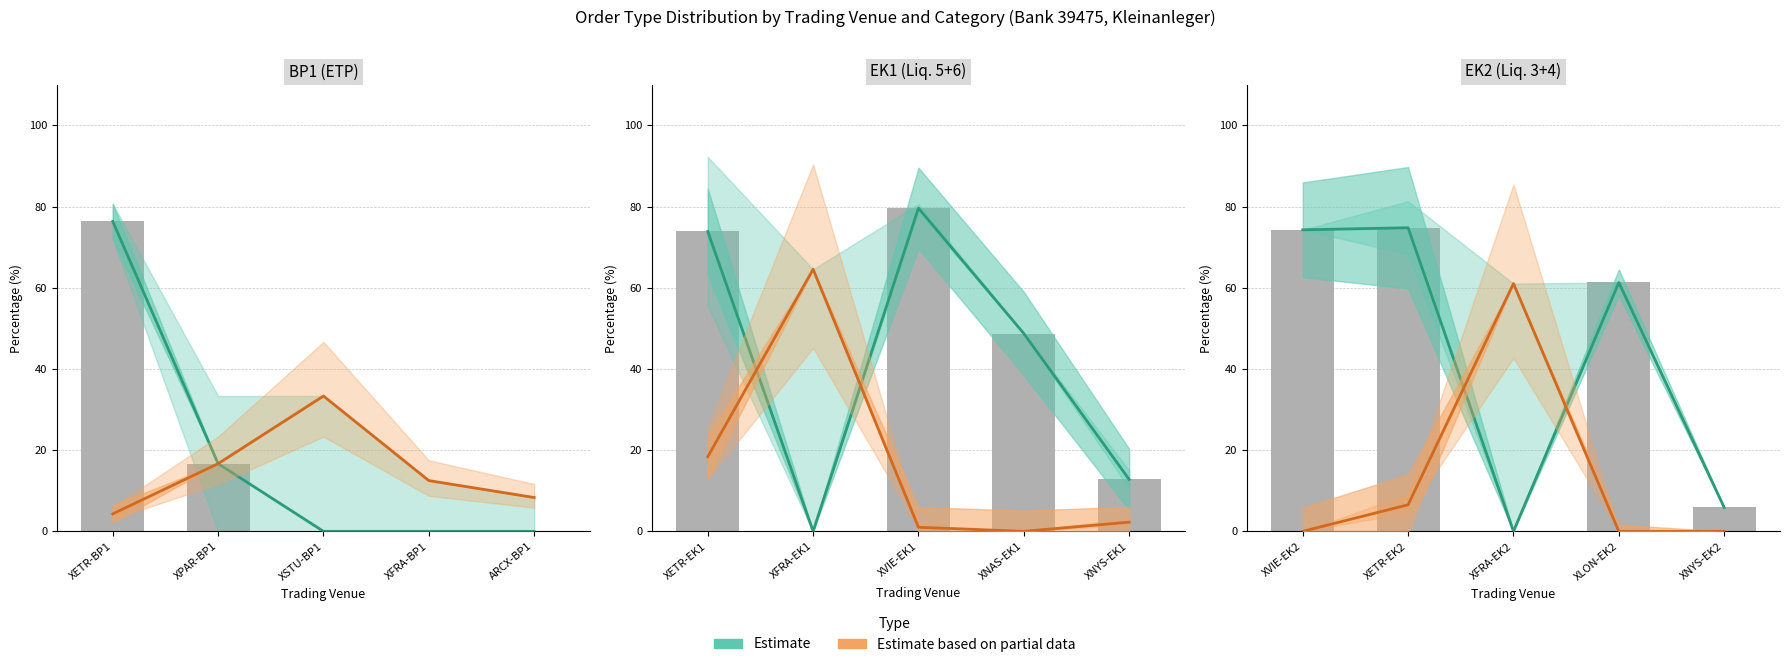

How many values in Estimate are above zero?

4